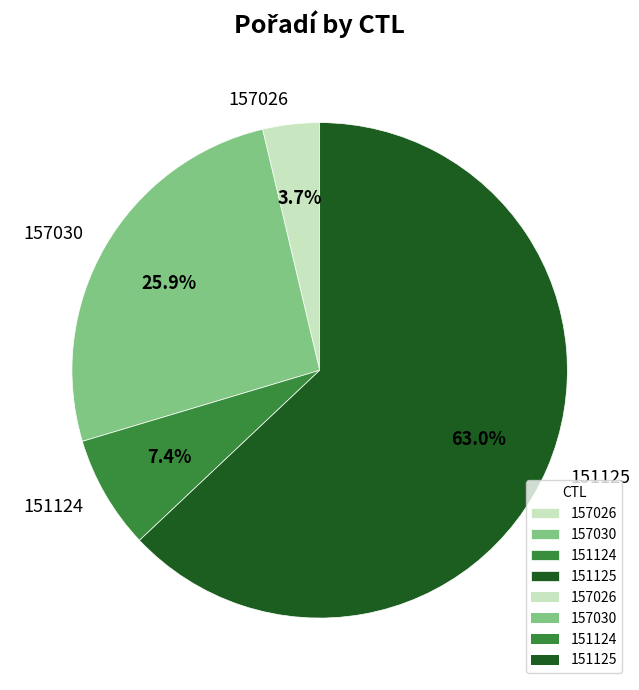

How many segments does this pie chart have?

4